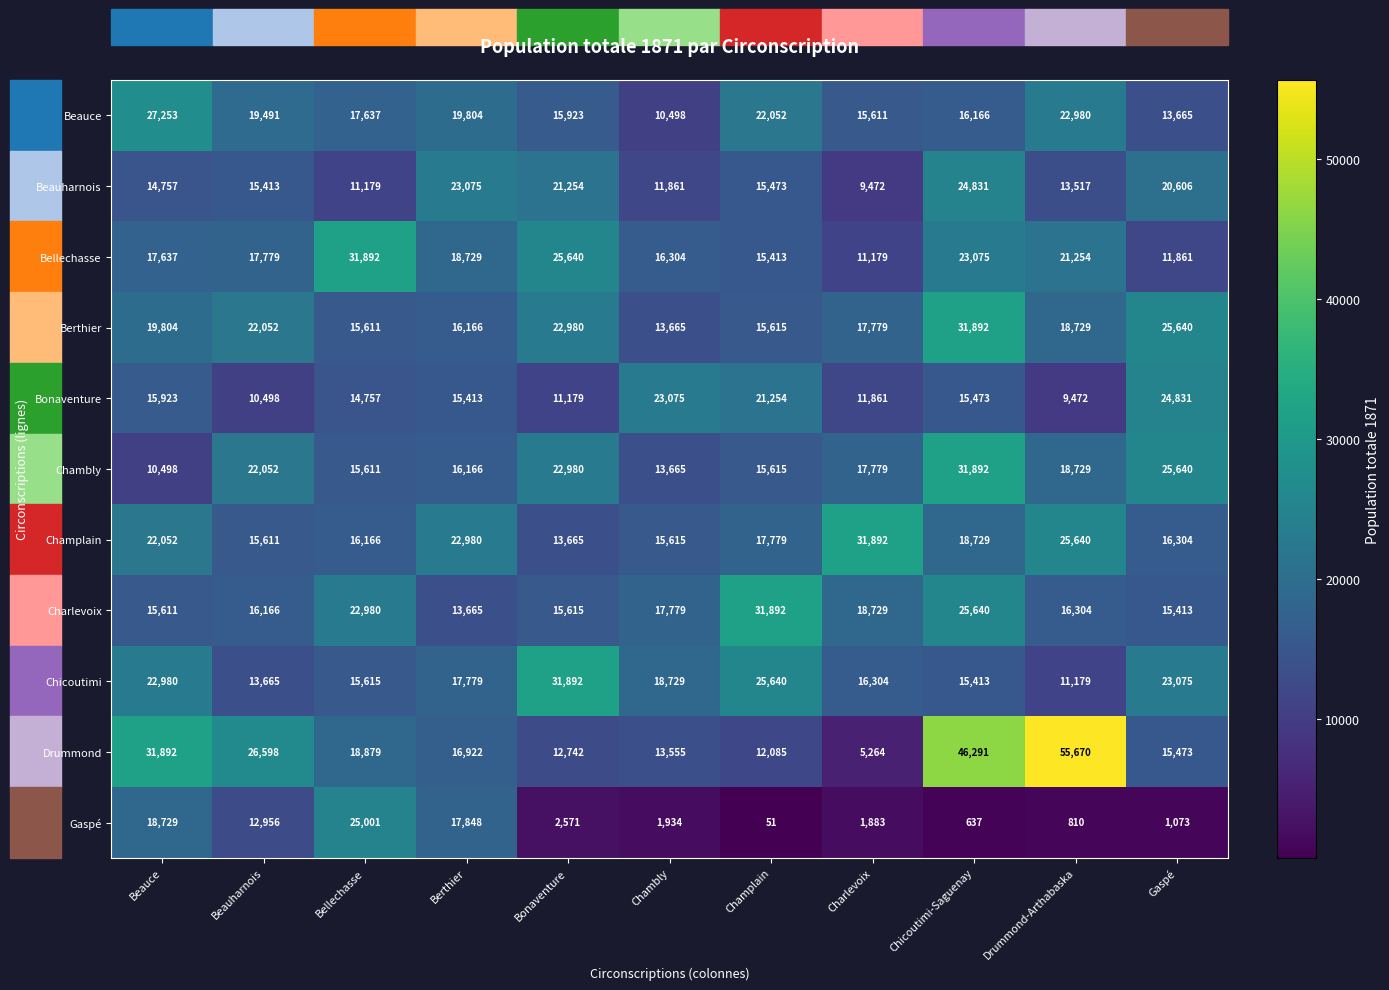

Read the Chicoutimi value at Bonaventure.

31892